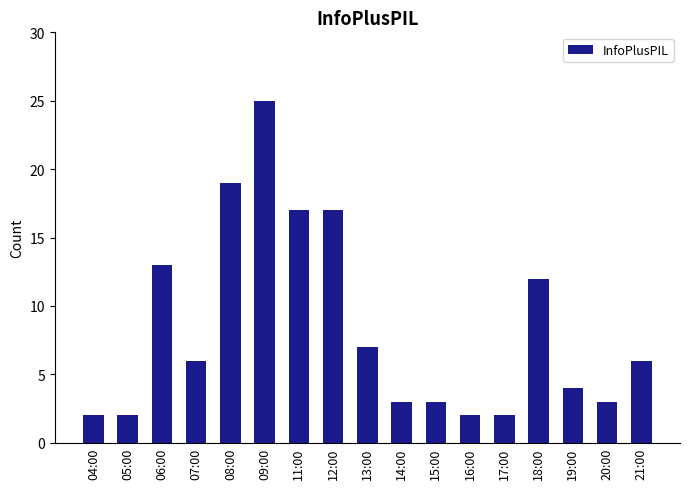

Does the chart contain any negative values?

No